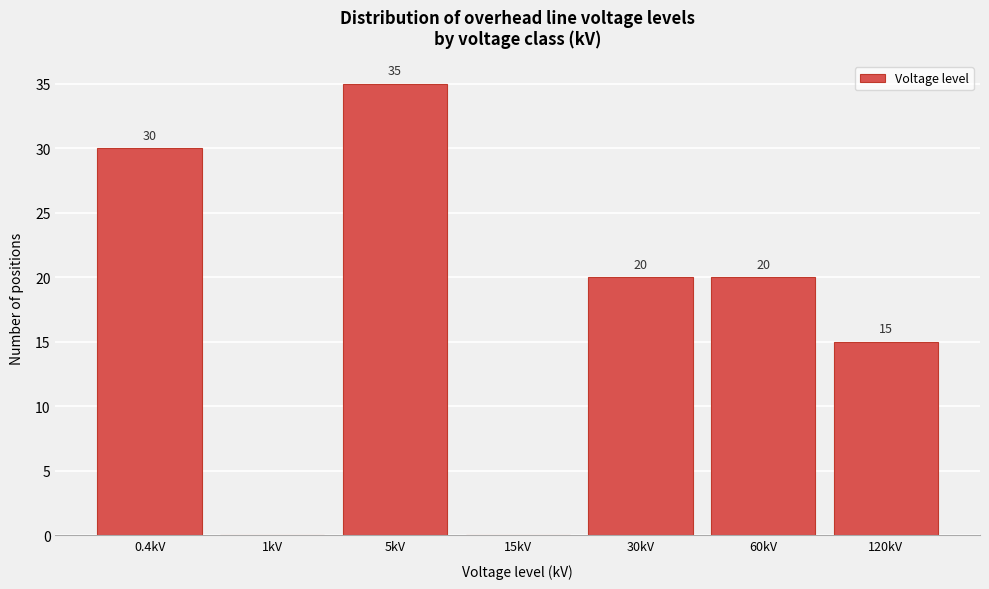

Reading left to right, list all the values displayed in this chart.

0.4kV=30	1kV=0	5kV=35	15kV=0	30kV=20	60kV=20	120kV=15